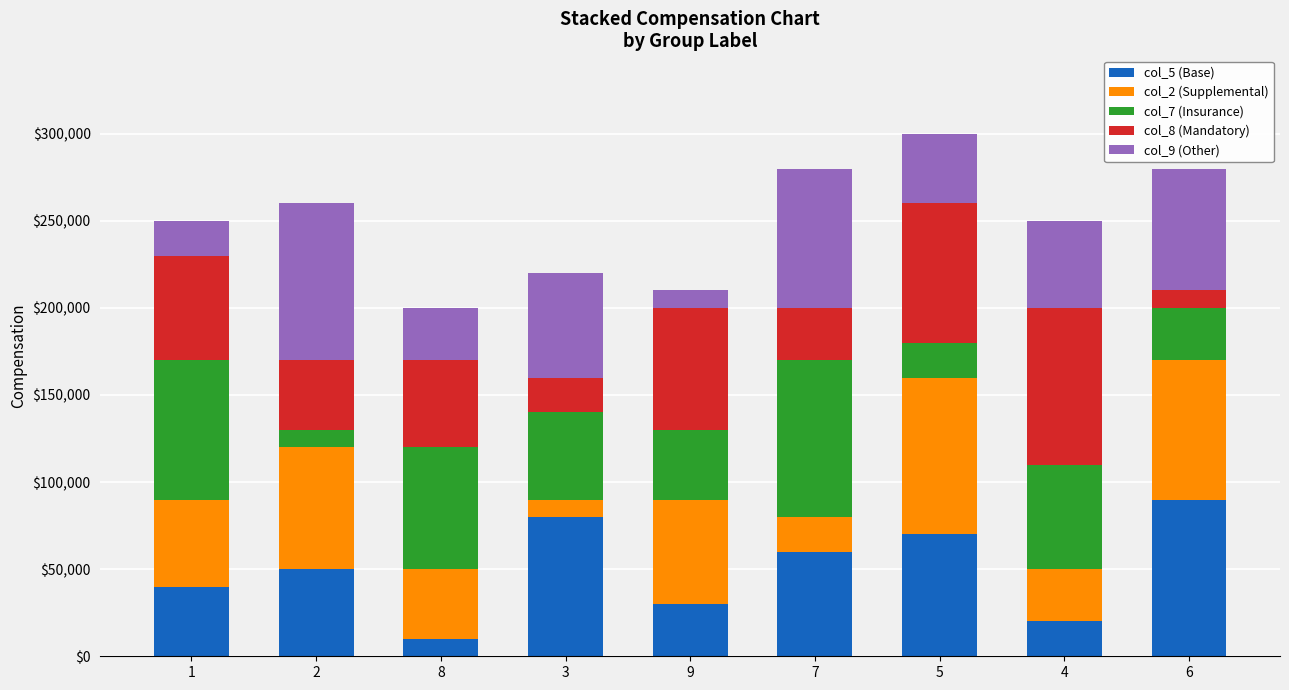

What is the sum of all col_5 (Base) values?

450000